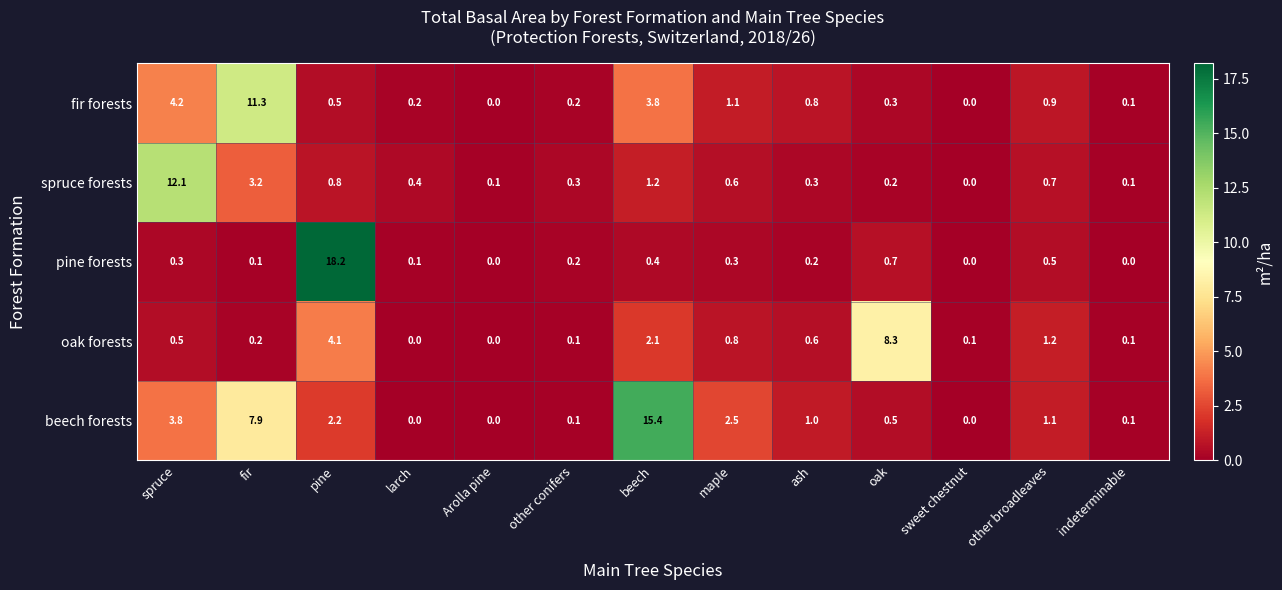

What is the maximum value shown in the chart?

18.2